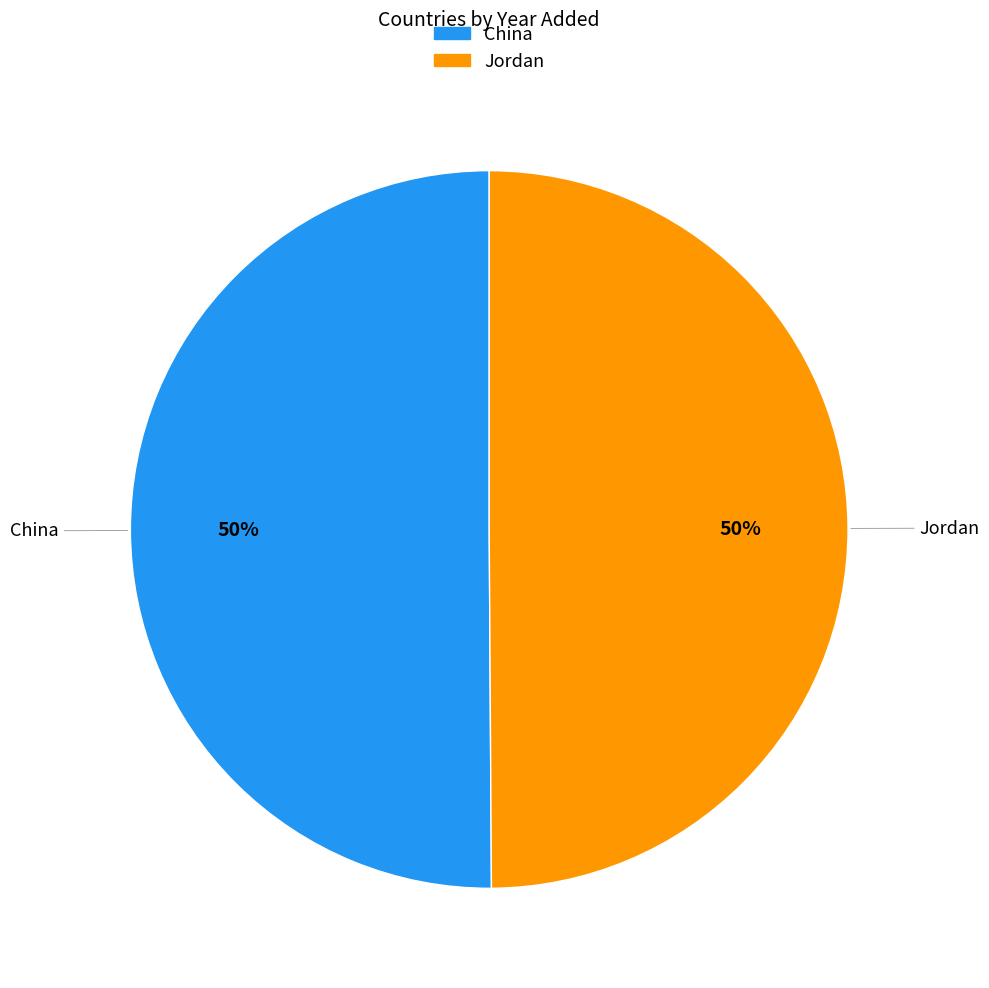

How many segments does this pie chart have?

2